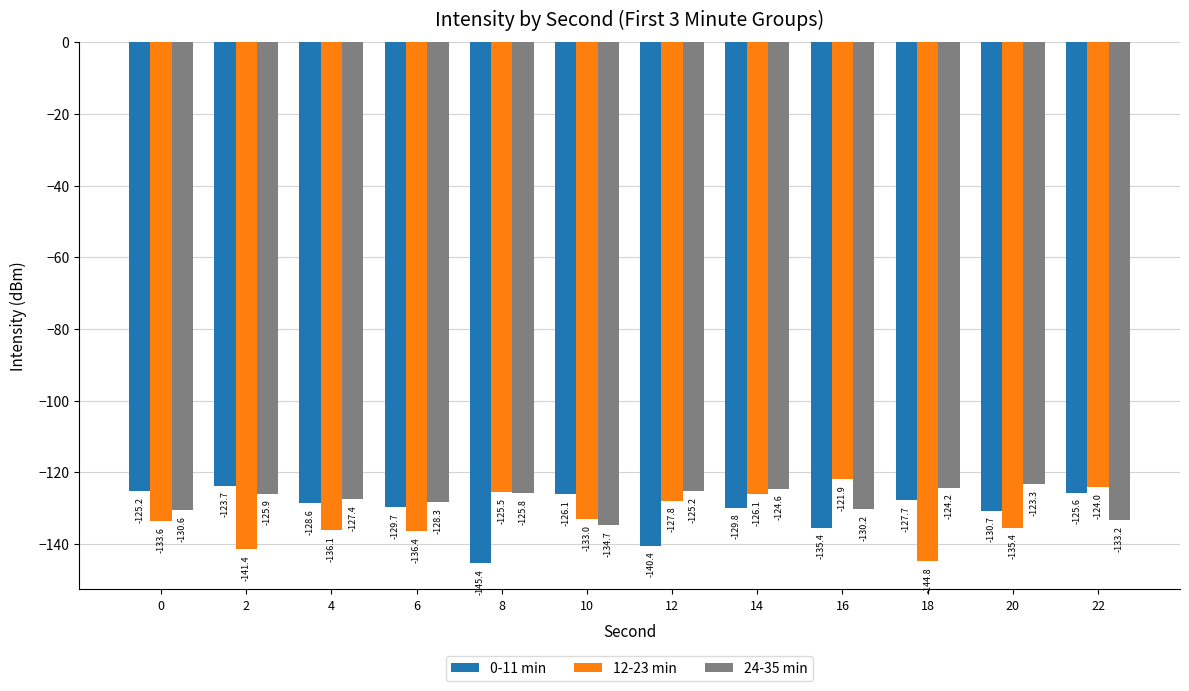

What is the difference between the highest and lowest values at 8?

19.9